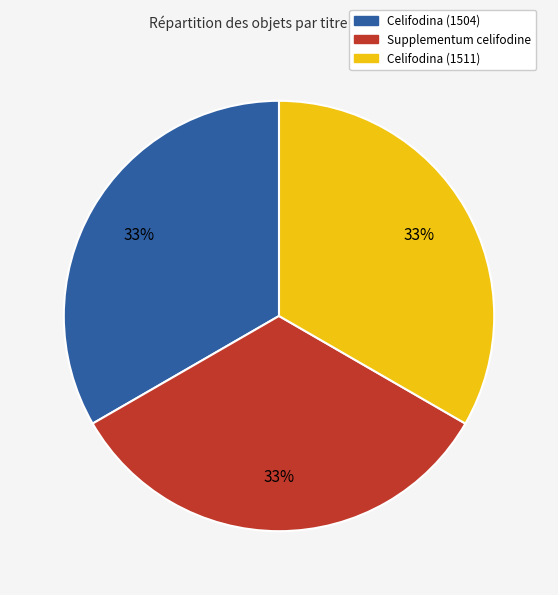

What is the ratio of the value at Supplementum celifodine to the value at Celifodina (1504)?

1.0